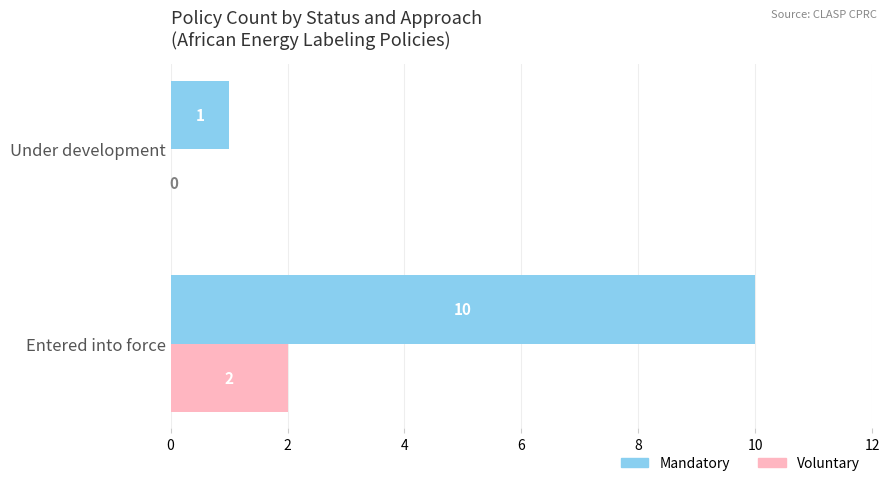

Is it true that Mandatory equals 7 at Entered into force?

False